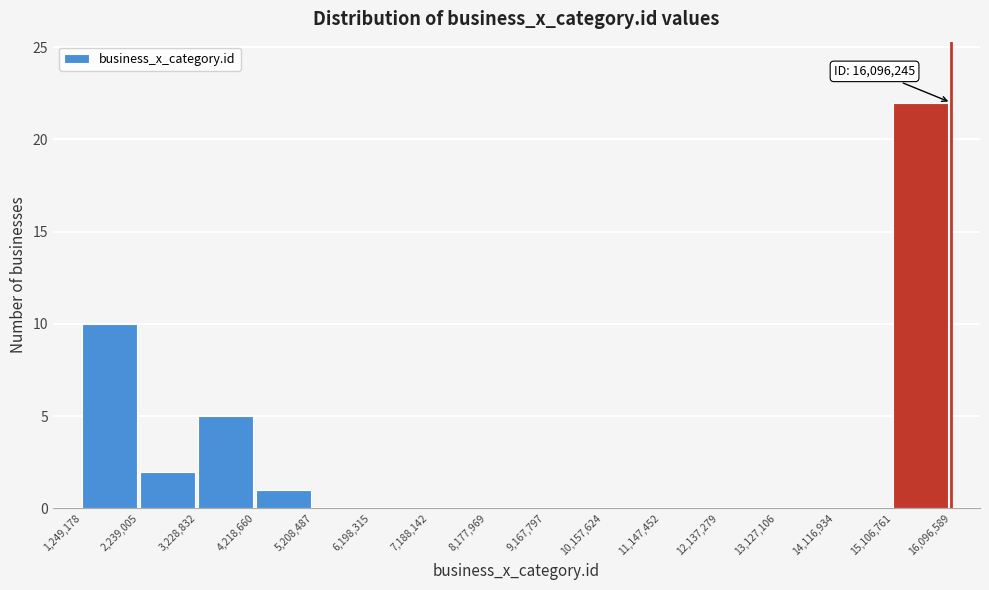

Over which range of the x-axis is the bar tallest?

15,106,761 to 16,096,589